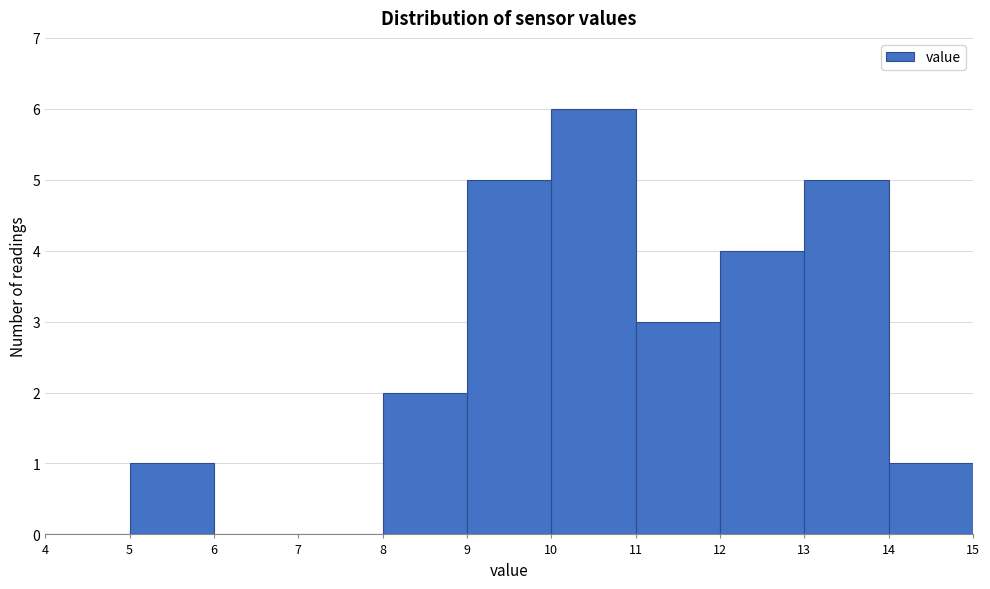

What is the height of the bar covering 13 to 14 on the x-axis? The values are not printed on the chart, so give them approximately, as read against the axis.

5